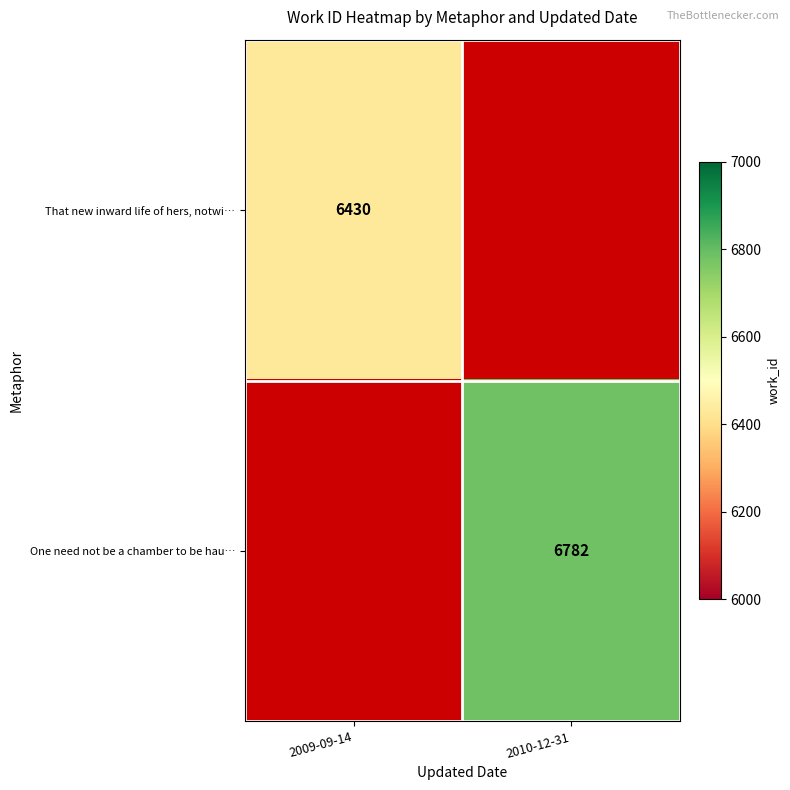

Between 2009-09-14 and 2010-12-31, which is larger?

2010-12-31